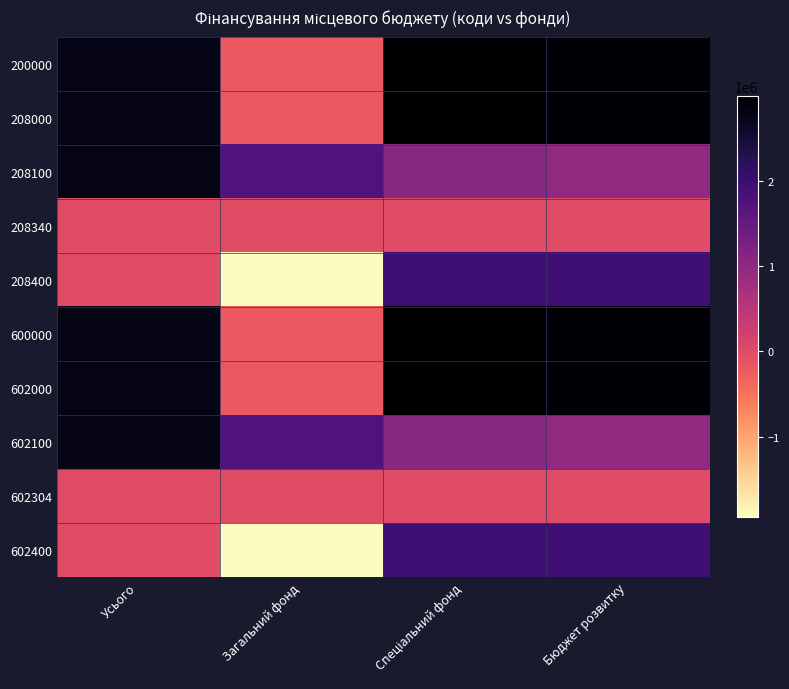

At which category does the chart reach its minimum across all series?

Загальний фонд